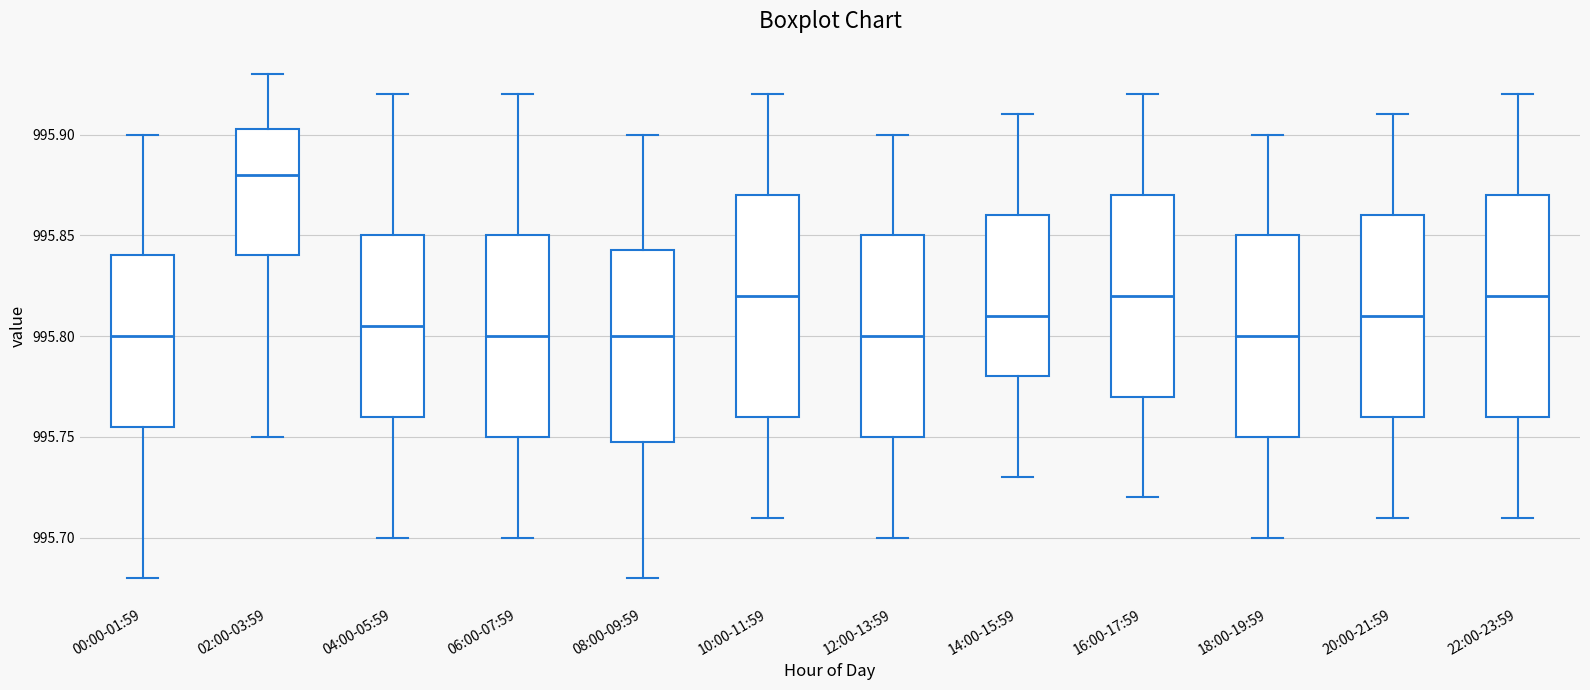

Reading left to right, read every box against the y-axis: the position of its median line, the range the box covers, and the ends of its whiskers. The values are not printed on the chart, so give them approximately, as read against the axis.

00:00-01:59: median 995.800, box 995.755 to 995.840, whiskers 995.680 to 995.900
02:00-03:59: median 995.880, box 995.840 to 995.905, whiskers 995.750 to 995.930
04:00-05:59: median 995.805, box 995.760 to 995.850, whiskers 995.700 to 995.920
06:00-07:59: median 995.800, box 995.750 to 995.850, whiskers 995.700 to 995.920
08:00-09:59: median 995.800, box 995.750 to 995.845, whiskers 995.680 to 995.900
10:00-11:59: median 995.820, box 995.760 to 995.870, whiskers 995.710 to 995.920
12:00-13:59: median 995.800, box 995.750 to 995.850, whiskers 995.700 to 995.900
14:00-15:59: median 995.810, box 995.780 to 995.860, whiskers 995.730 to 995.910
16:00-17:59: median 995.820, box 995.770 to 995.870, whiskers 995.720 to 995.920
18:00-19:59: median 995.800, box 995.750 to 995.850, whiskers 995.700 to 995.900
20:00-21:59: median 995.810, box 995.760 to 995.860, whiskers 995.710 to 995.910
22:00-23:59: median 995.820, box 995.760 to 995.870, whiskers 995.710 to 995.920